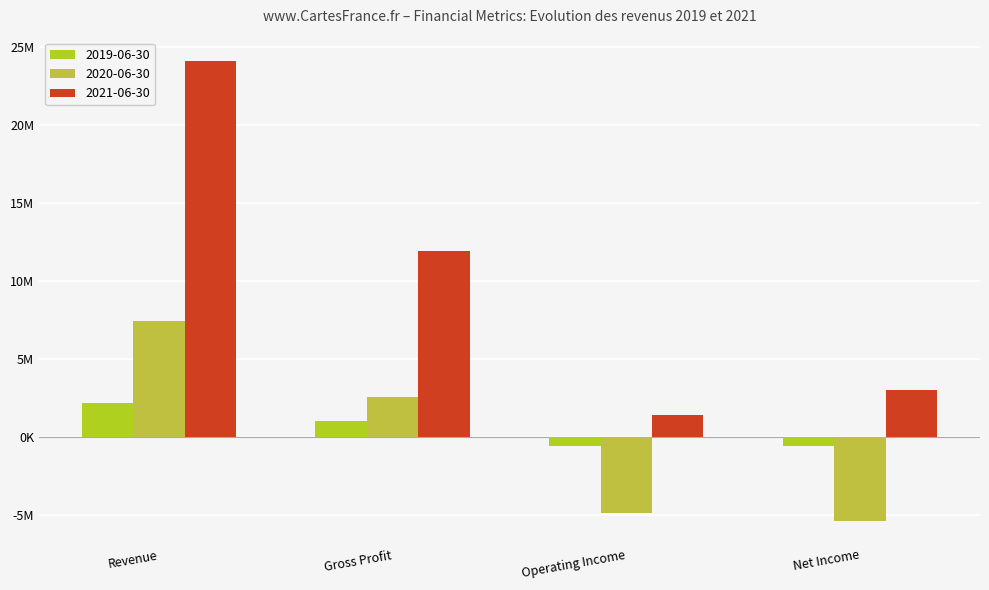

Does the chart contain any negative values?

Yes